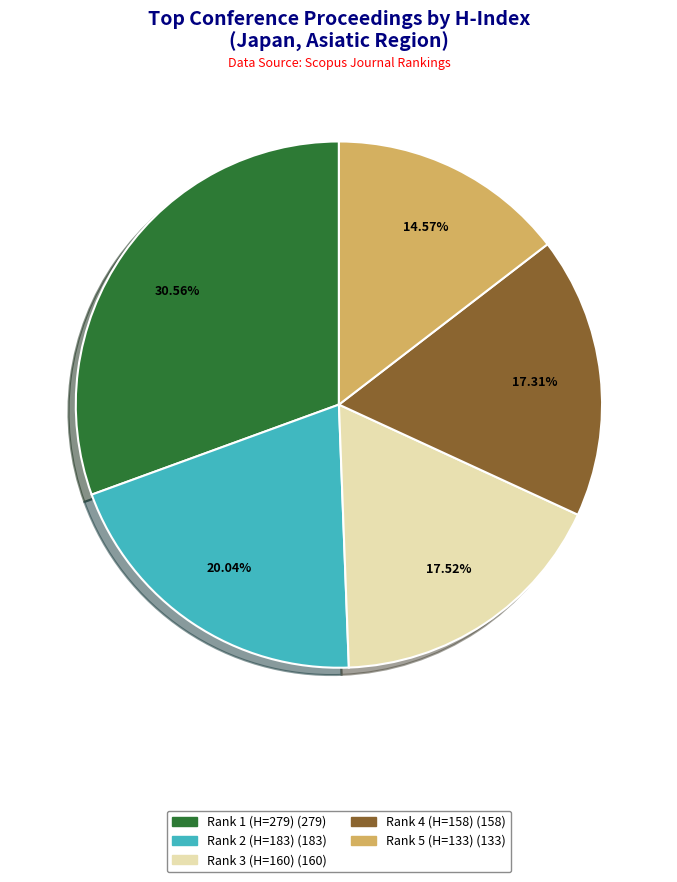

How many segments does this pie chart have?

5